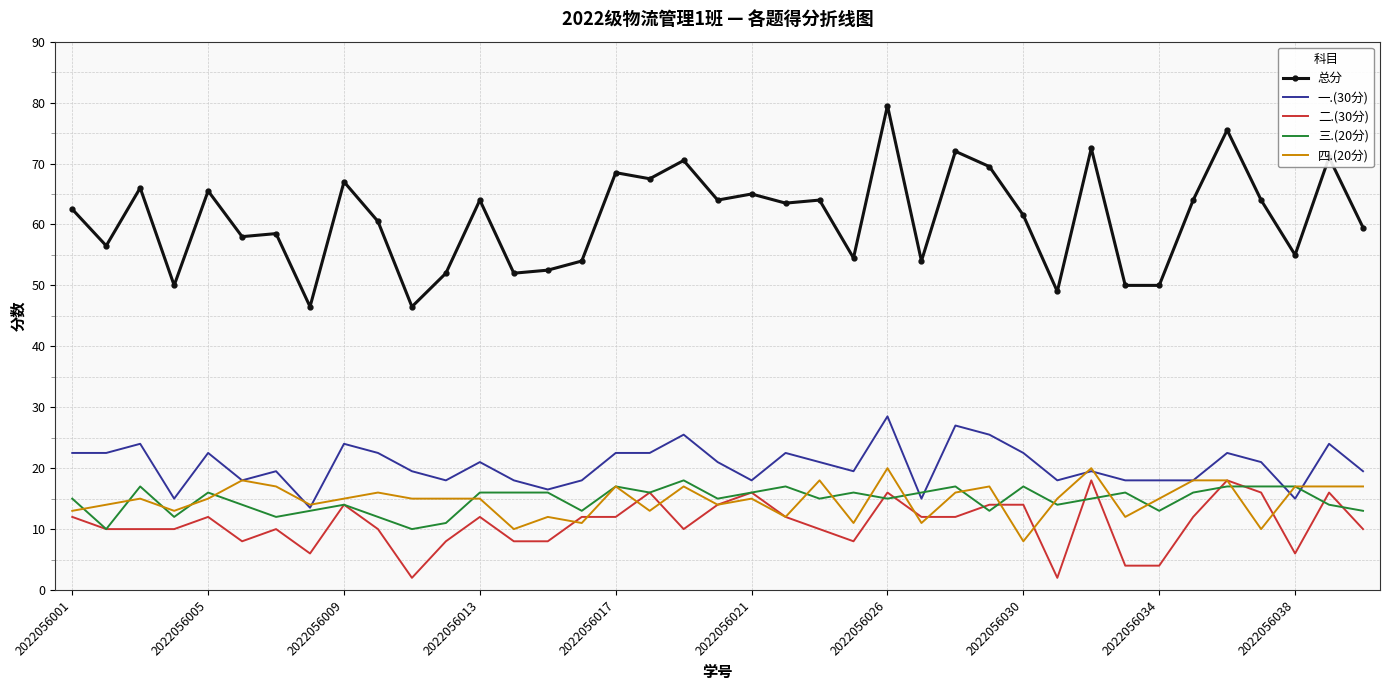

At how many categories does at least one series exceed 60?

22